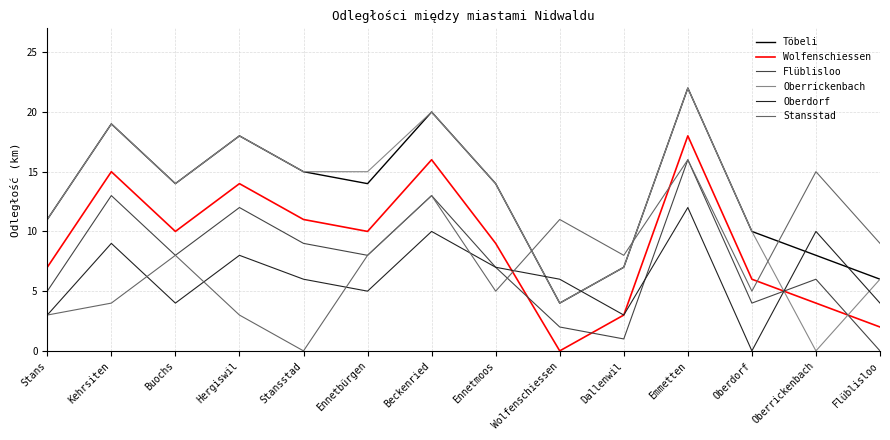

What is the spread (max minus min) of values at Dallenwil?

7